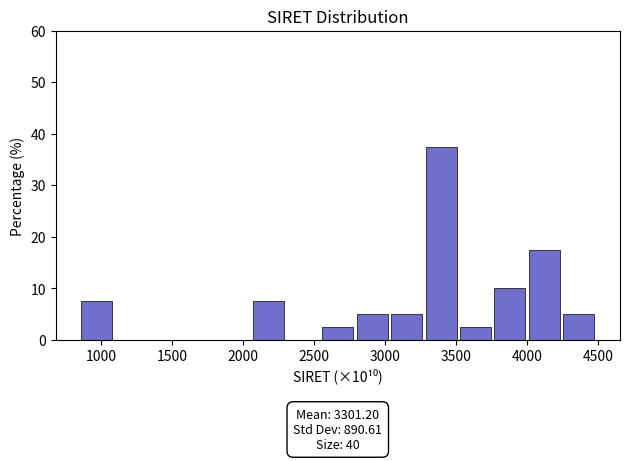

Which range on the x-axis has the tallest bar?

3300 to 3550